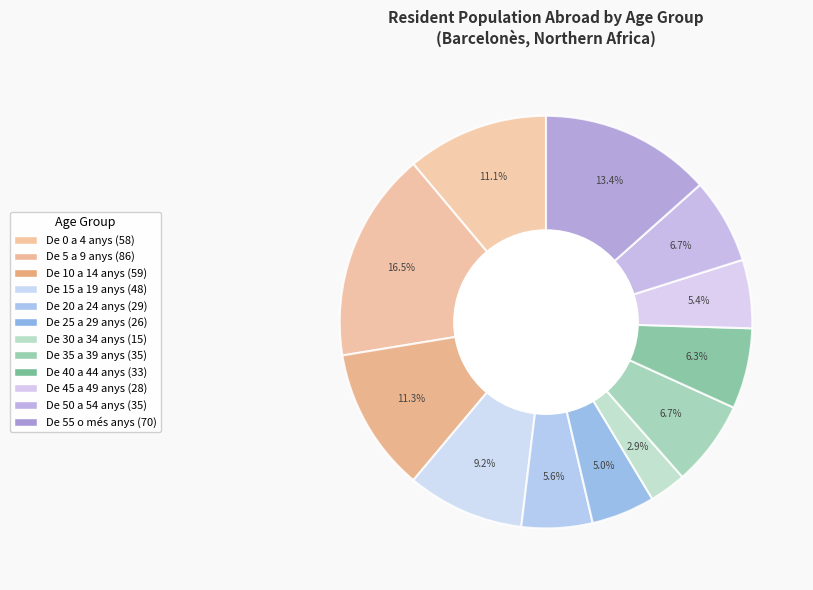

To the nearest percent, what percentage of the pie is De 30 a 34 anys?

3%